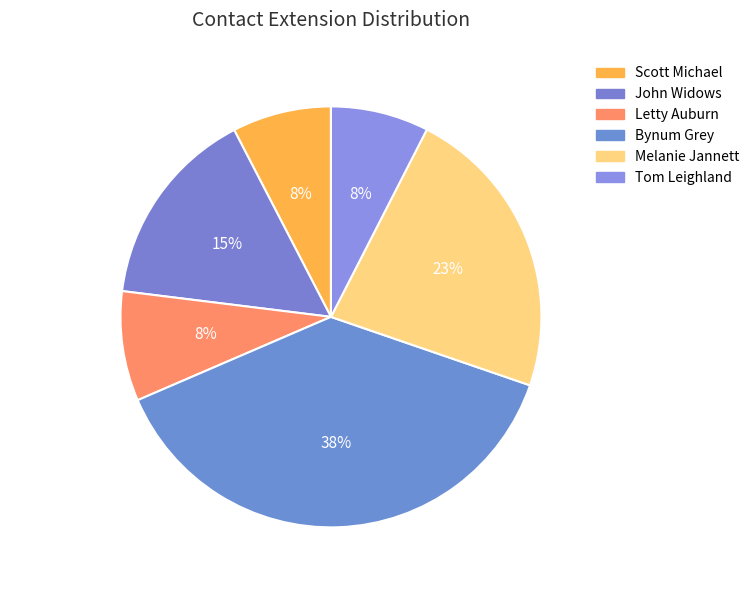

Do John Widows and Tom Leighland together represent more than half of the pie?

No